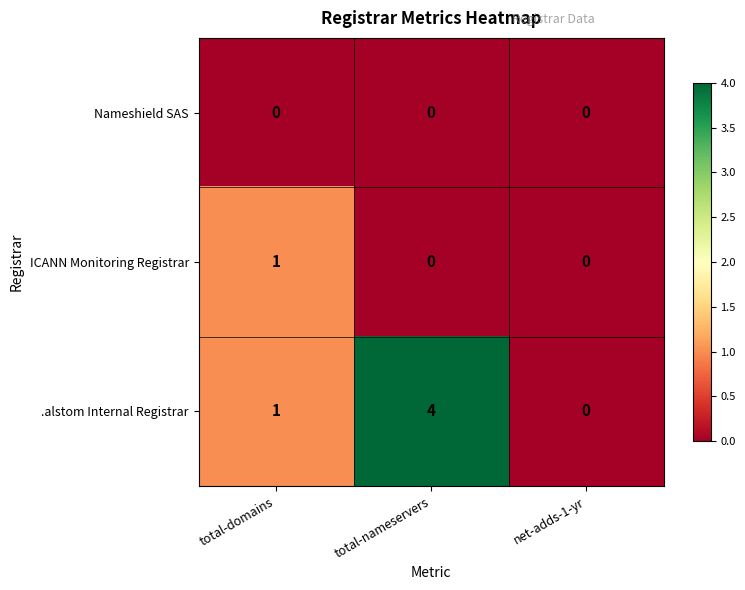

Rank the series by their average value, from highest to lowest.

.alstom Internal Registrar, ICANN Monitoring Registrar, Nameshield SAS